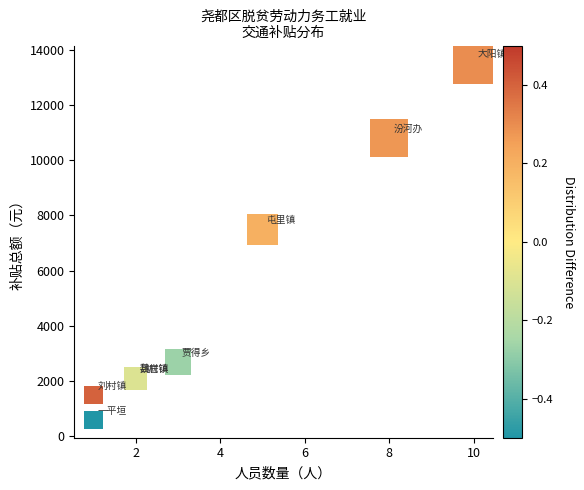

What Y value in the scatter plot is closest to 7050?

7500